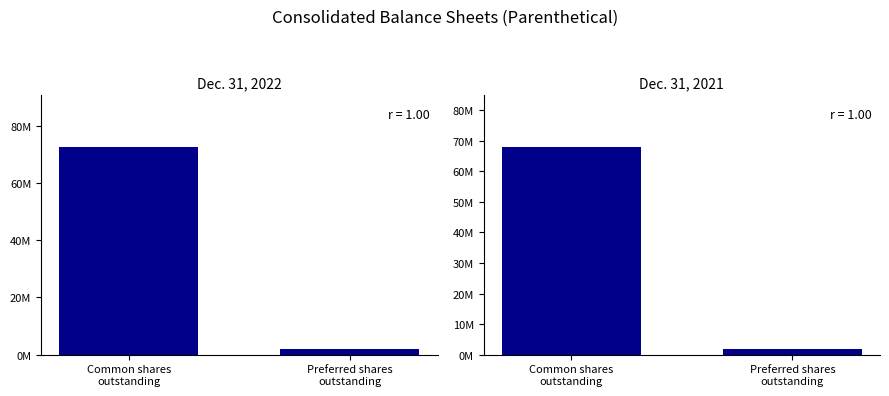

What is the spread (max minus min) of values at Common shares
outstanding?

4606766